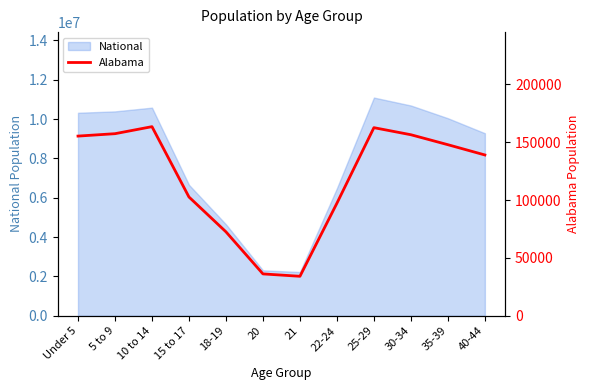

What is the change in value from Under 5 to 15 to 17?

-52638